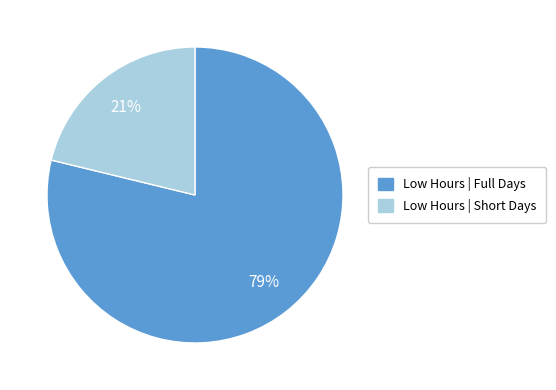

To the nearest percent, what is the difference between the largest and smallest slice percentages?

58%